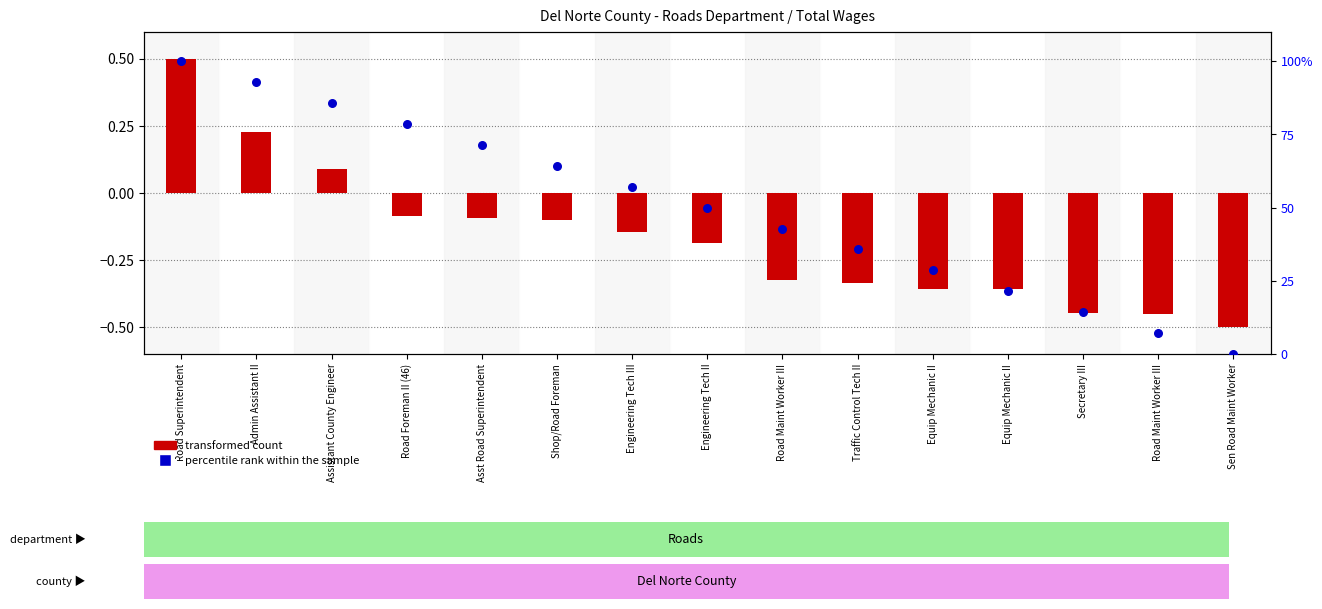

Is the value of transformed count at Road Maint Worker III greater than the value of percentile rank within the sample at Equip Mechanic II?

No